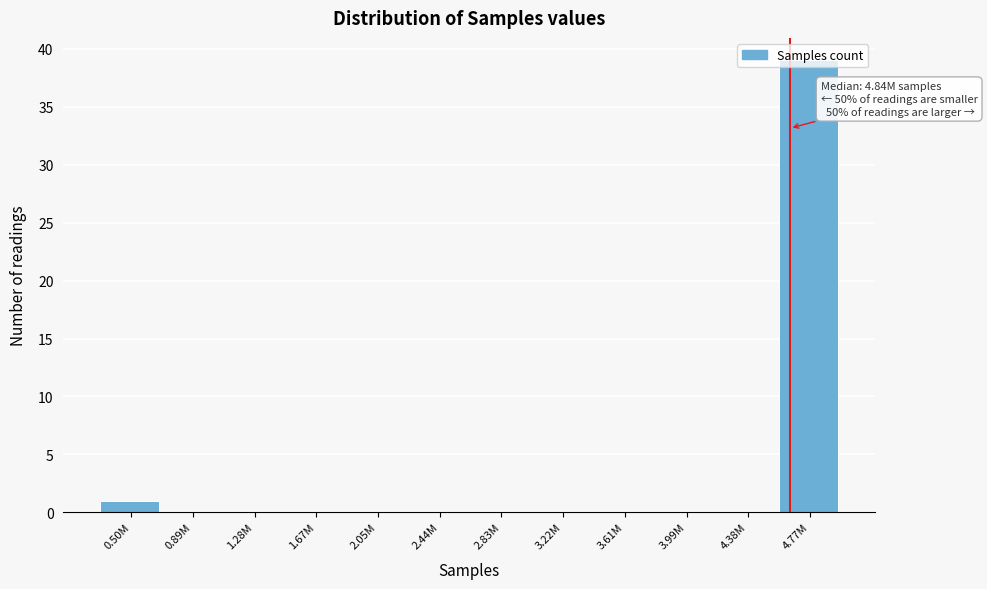

At which label is the value closest to 19?

0.50M